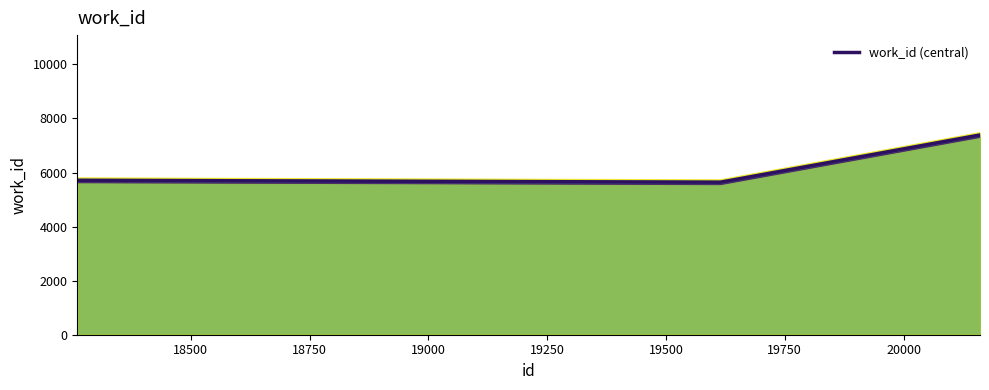

What is the change in value from 18262 to 20161?

+1676